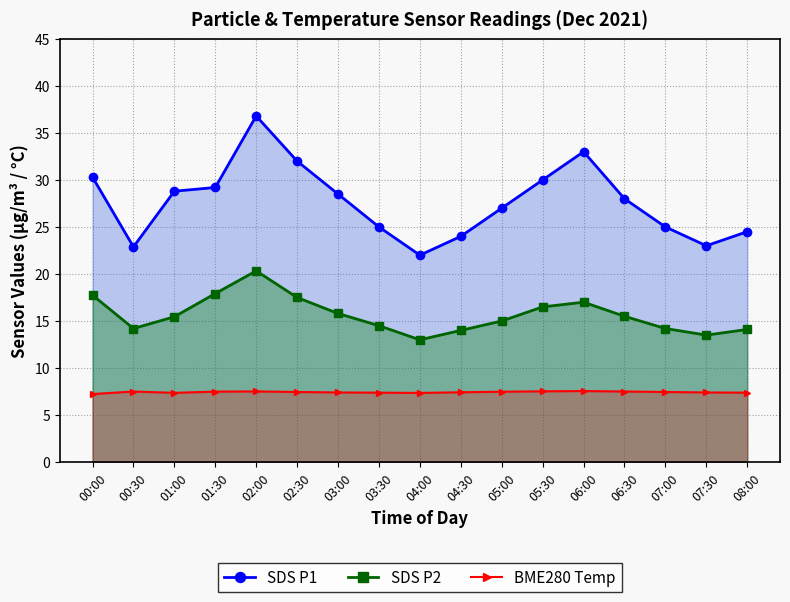

Reading left to right, extract all data points from this chart.

SDS P1: 00:00=30.3	00:30=22.9	01:00=28.8	01:30=29.2	02:00=36.8	02:30=32.0	03:00=28.5	03:30=25.0	04:00=22.0	04:30=24.0	05:00=27.0	05:30=30.0	06:00=33.0	06:30=28.0	07:00=25.0	07:30=23.0	08:00=24.5
SDS P2: 00:00=17.8	00:30=14.2	01:00=15.4	01:30=17.9	02:00=20.3	02:30=17.5	03:00=15.8	03:30=14.5	04:00=13.0	04:30=14.0	05:00=15.0	05:30=16.5	06:00=17.0	06:30=15.5	07:00=14.2	07:30=13.5	08:00=14.1
BME280 Temp: 00:00=7.2	00:30=7.5	01:00=7.4	01:30=7.5	02:00=7.5	02:30=7.5	03:00=7.4	03:30=7.4	04:00=7.3	04:30=7.4	05:00=7.5	05:30=7.5	06:00=7.5	06:30=7.5	07:00=7.5	07:30=7.4	08:00=7.4